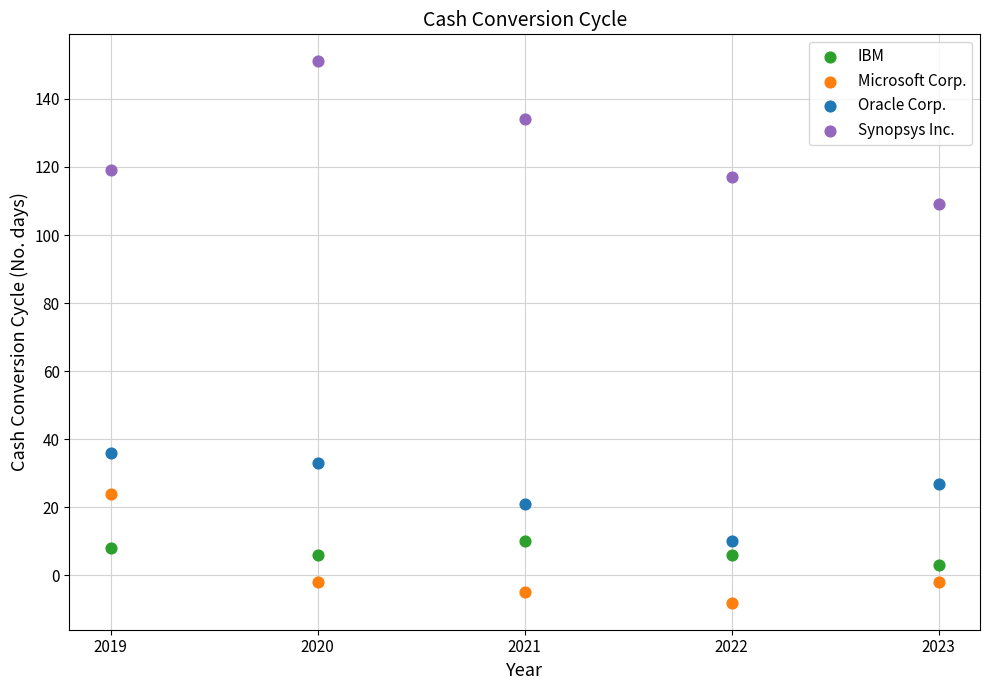

In the Synopsys Inc. series, what Y value is closest to 130?

134